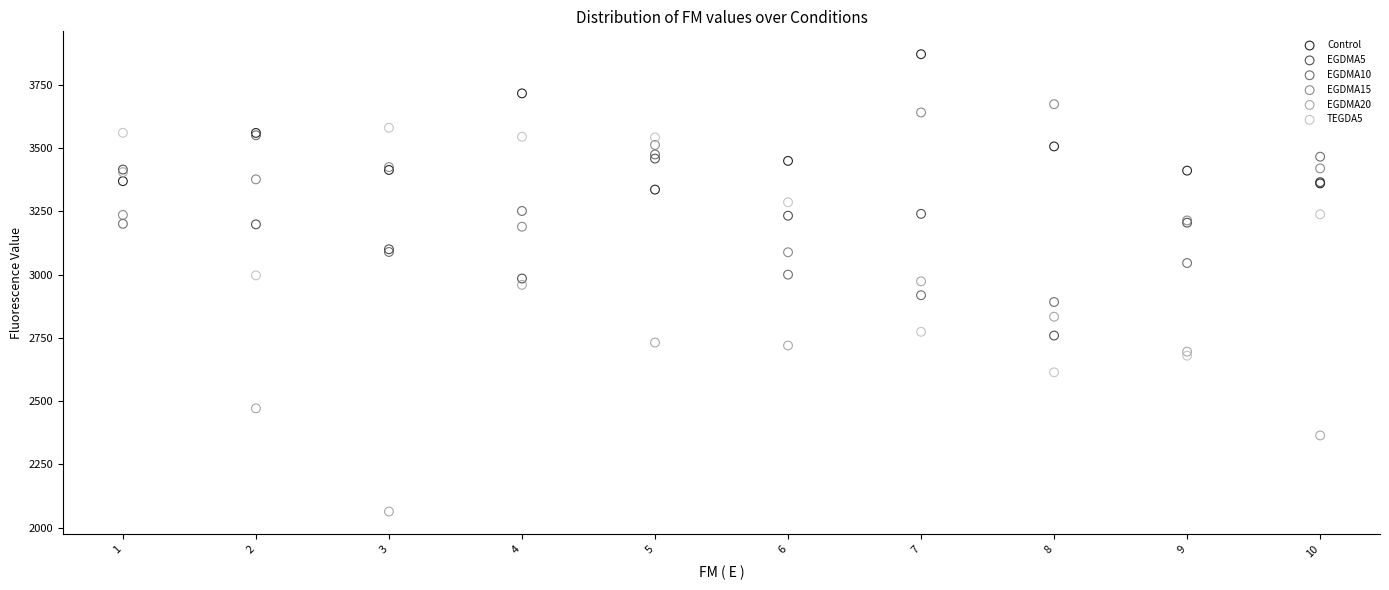

Which series reaches the minimum Y coordinate?

EGDMA20